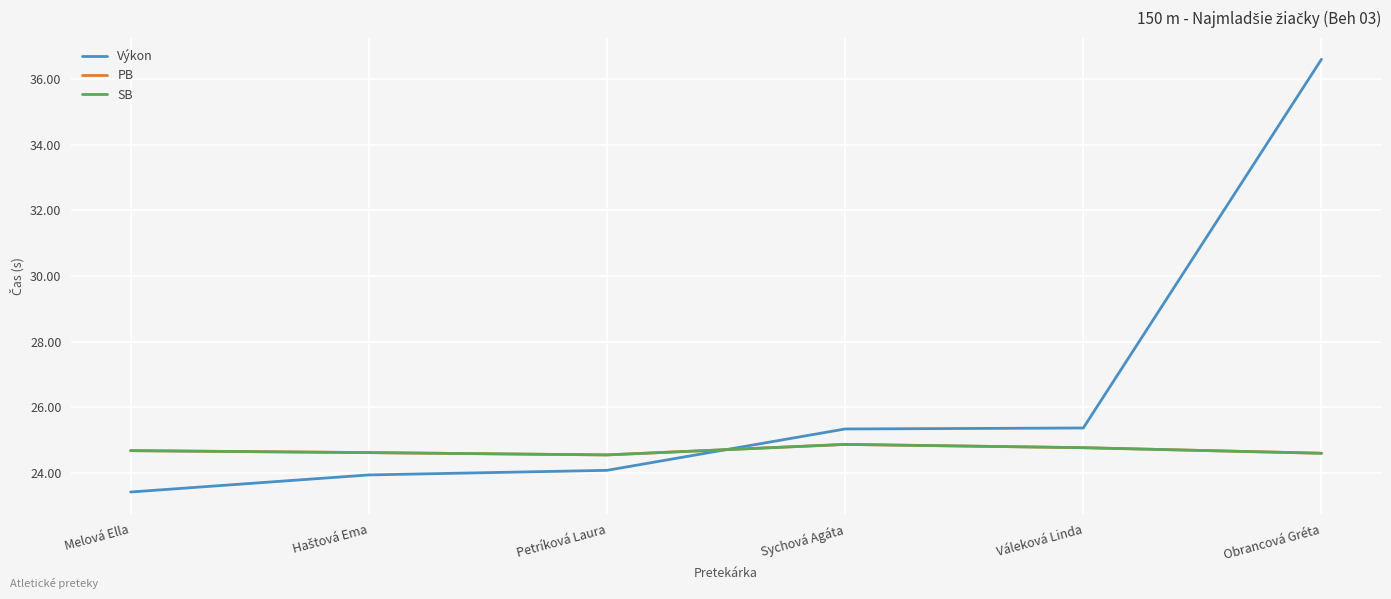

Does the chart have visible grid lines?

Yes